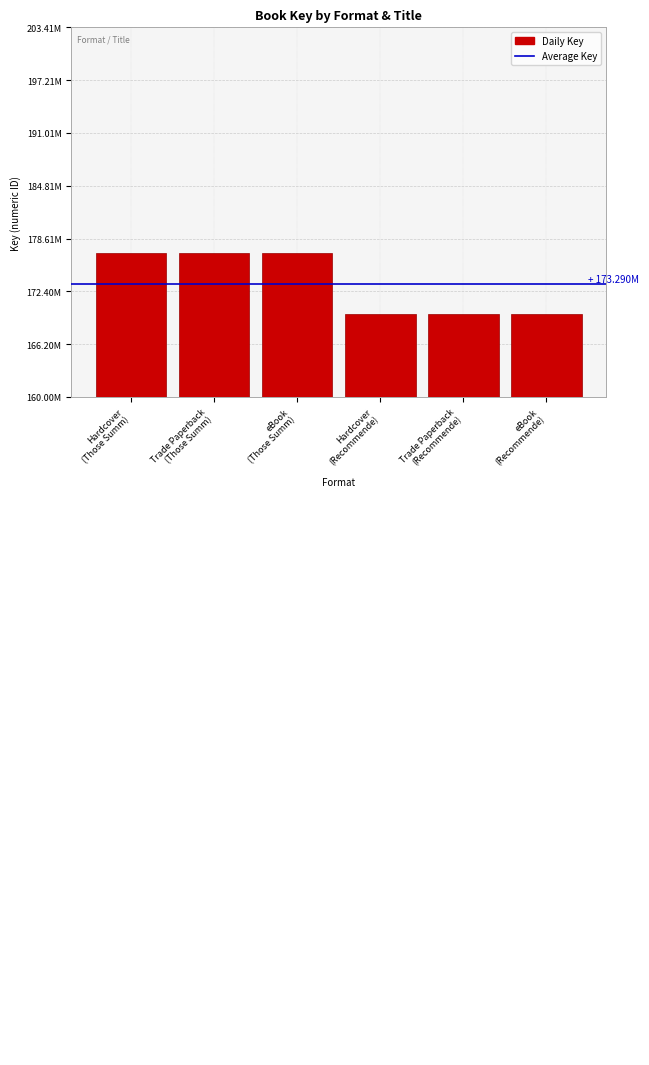

Are the bars horizontal?

No